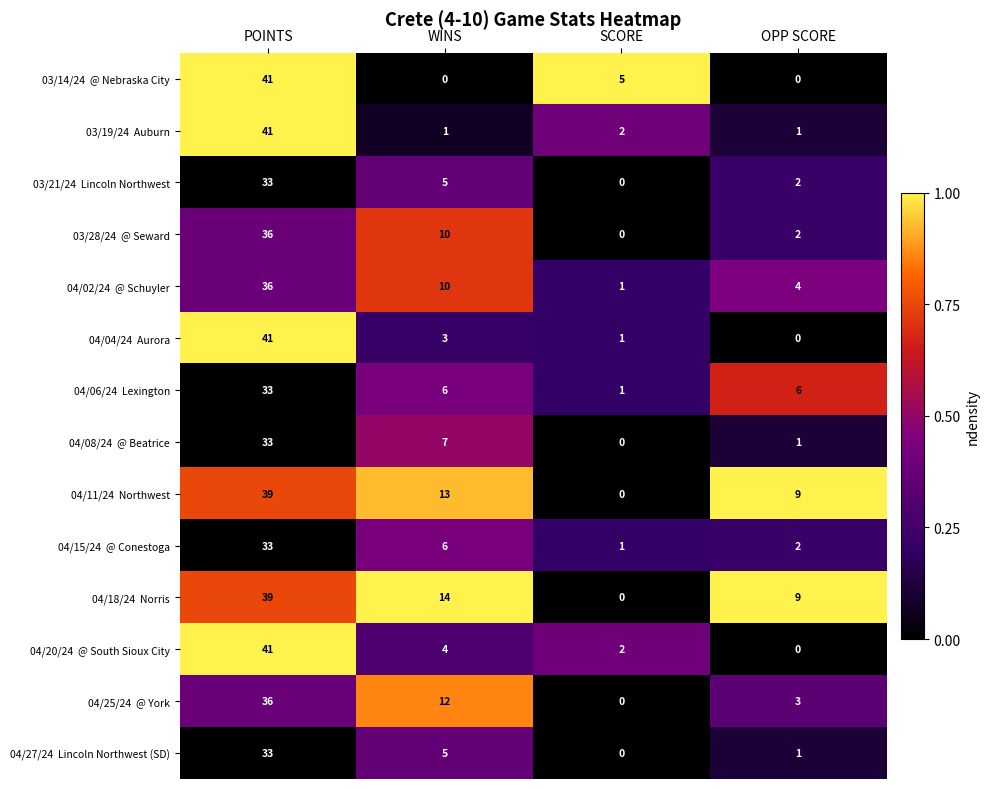

How many series are shown in this chart?

14